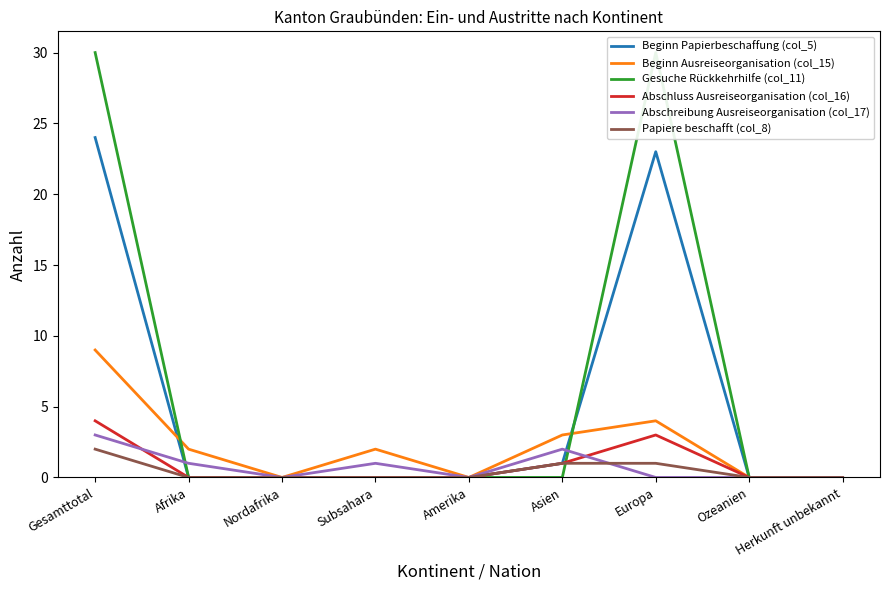

What is the label of the 3rd point from the right?

Europa